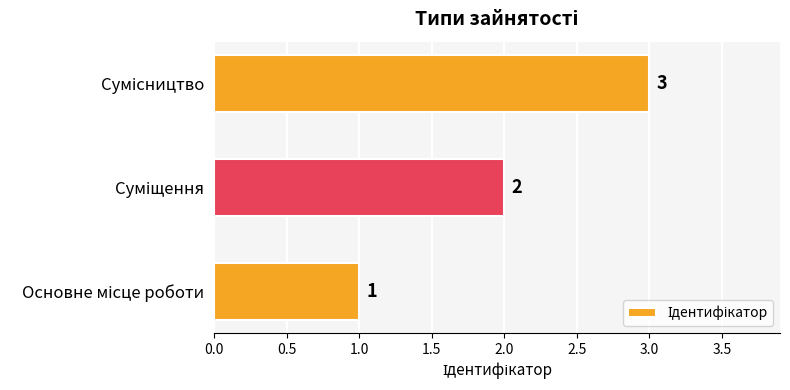

How many data points does each series have?

3